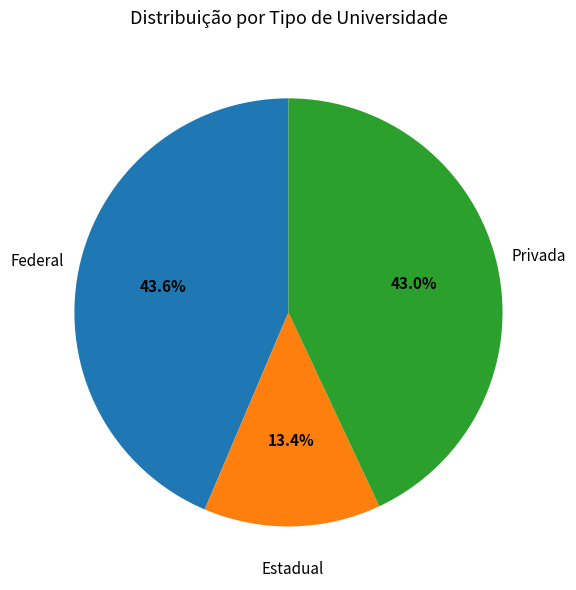

How many segments does this pie chart have?

3